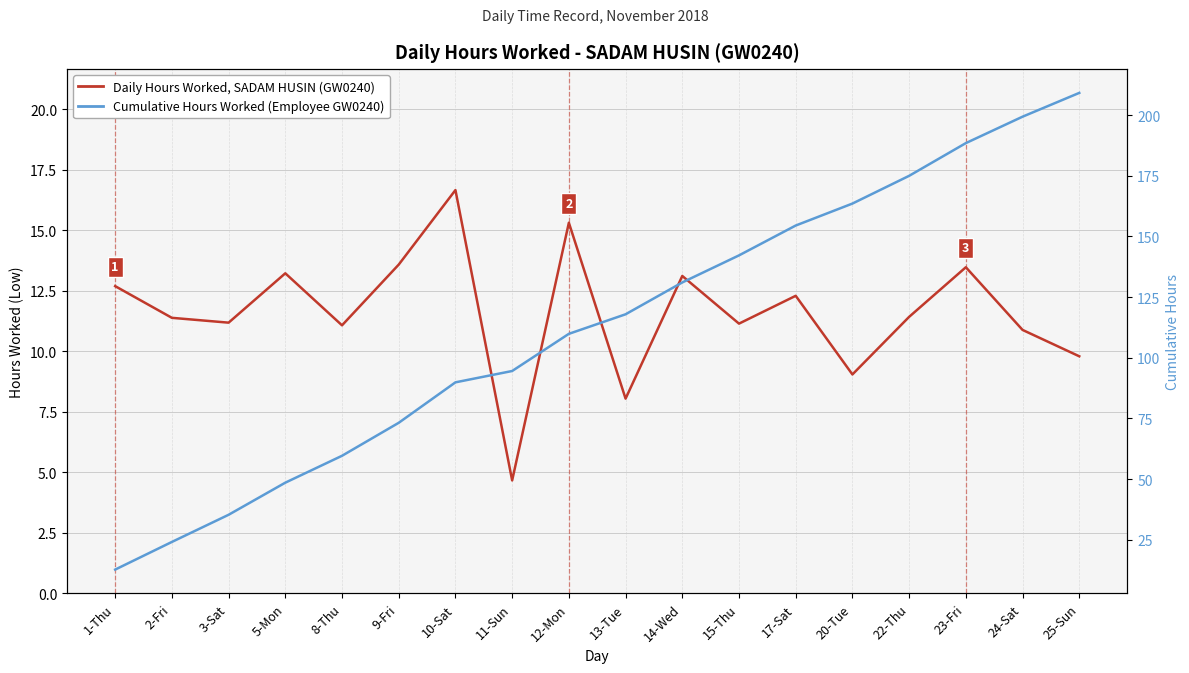

At 8-Thu, list the series in order from largest to smallest.

Cumulative Hours Worked, Daily Hours Worked, SADAM HUSIN (GW0240)